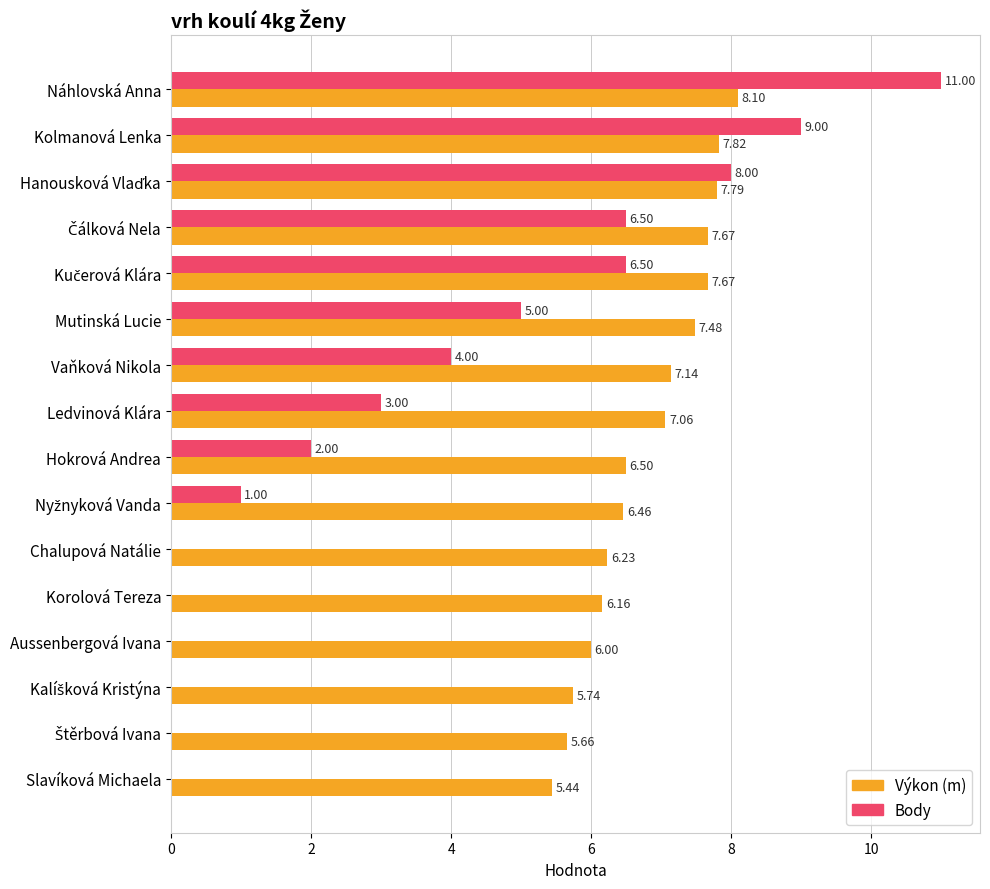

Which label corresponds to the largest value in the chart?

Náhlovská Anna